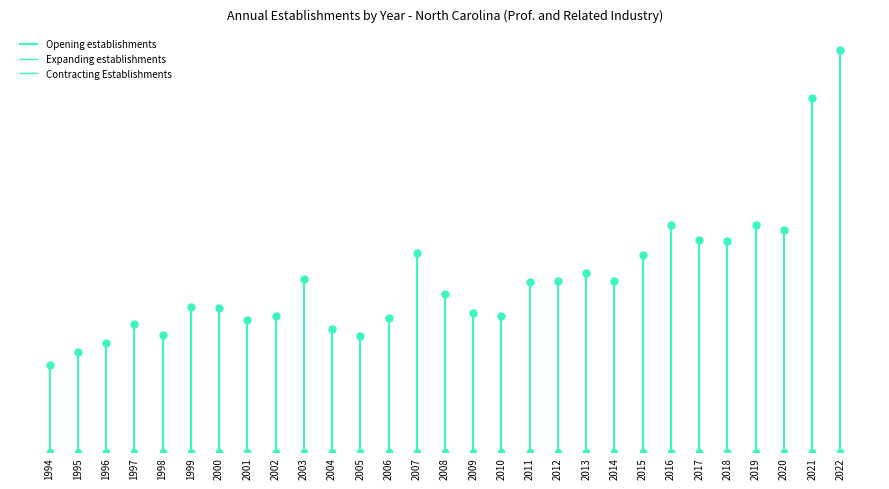

Where is Contracting Establishments nearest to the value 0?

1994